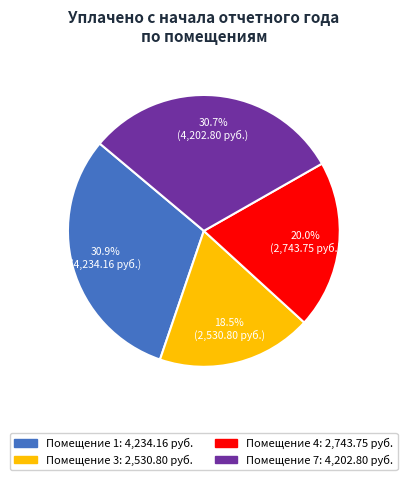

Count the number of slices in the pie.

4